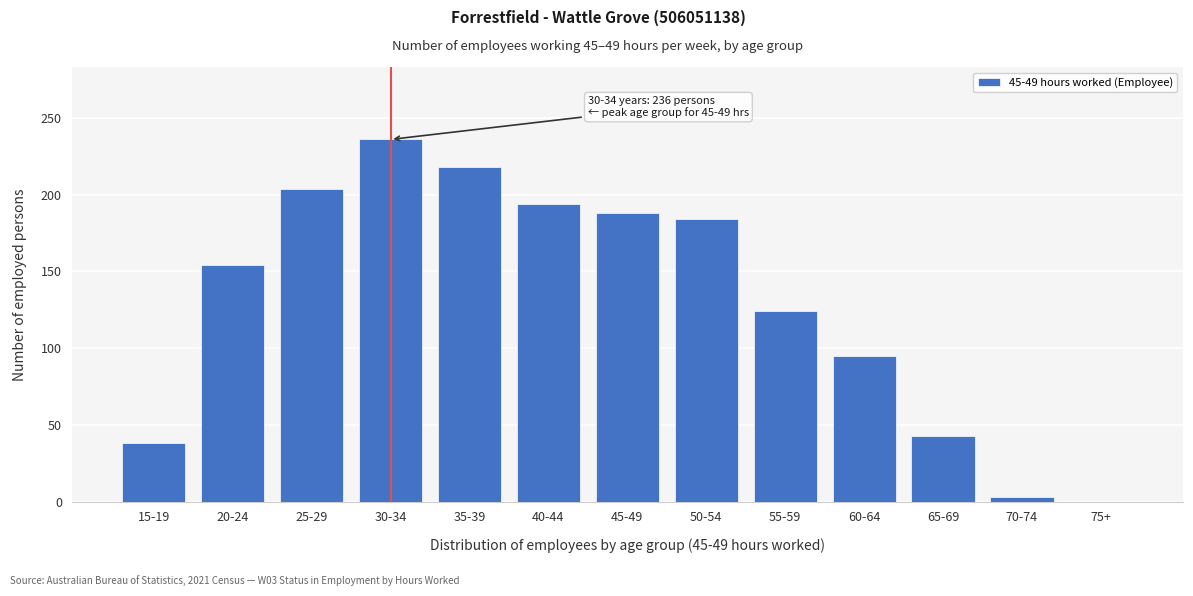

Reading left to right, transcribe all the data shown in this chart.

15-19=38	20-24=154	25-29=204	30-34=236	35-39=218	40-44=194	45-49=188	50-54=184	55-59=124	60-64=95	65-69=43	70-74=3	75+=0